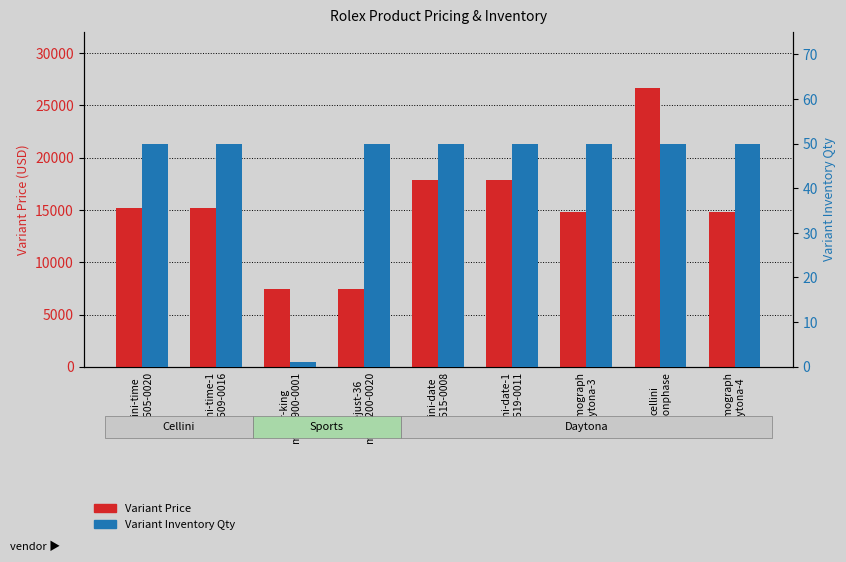

What is the sum of the Variant Price values at cellini-time
m50505-0020 and cellini-date
m50515-0008?

33100